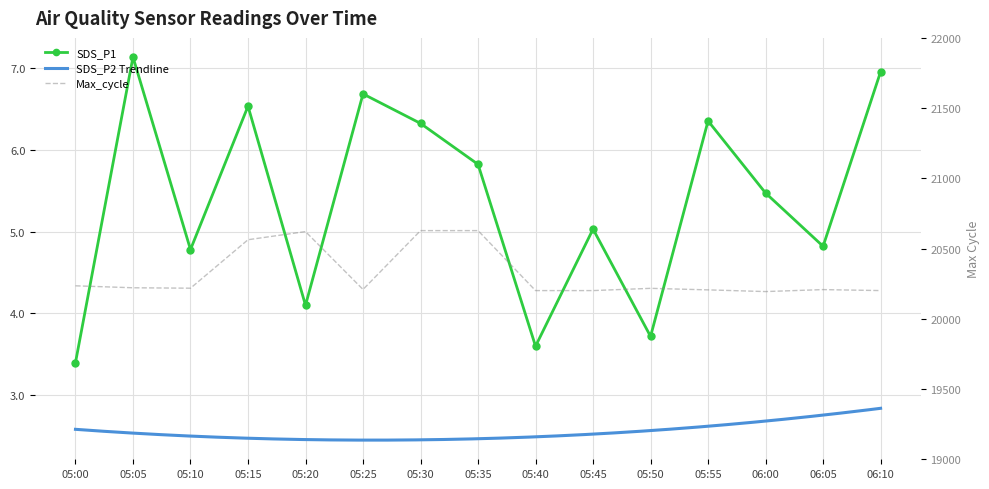

How many interior local peaks (higher than both neighbors) does the data have?

5